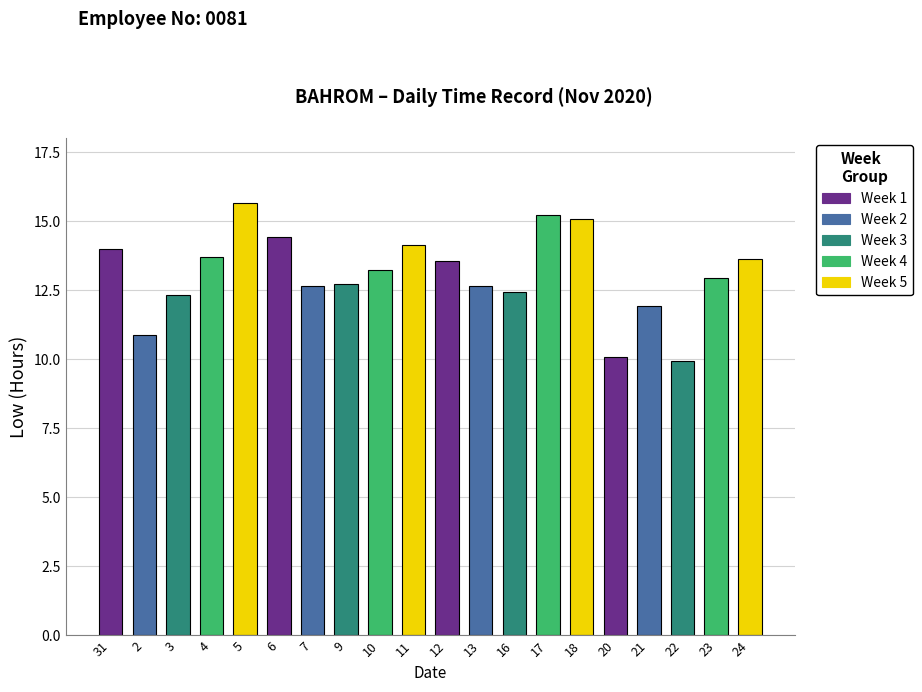

At which label does the data first exceed 13?

31